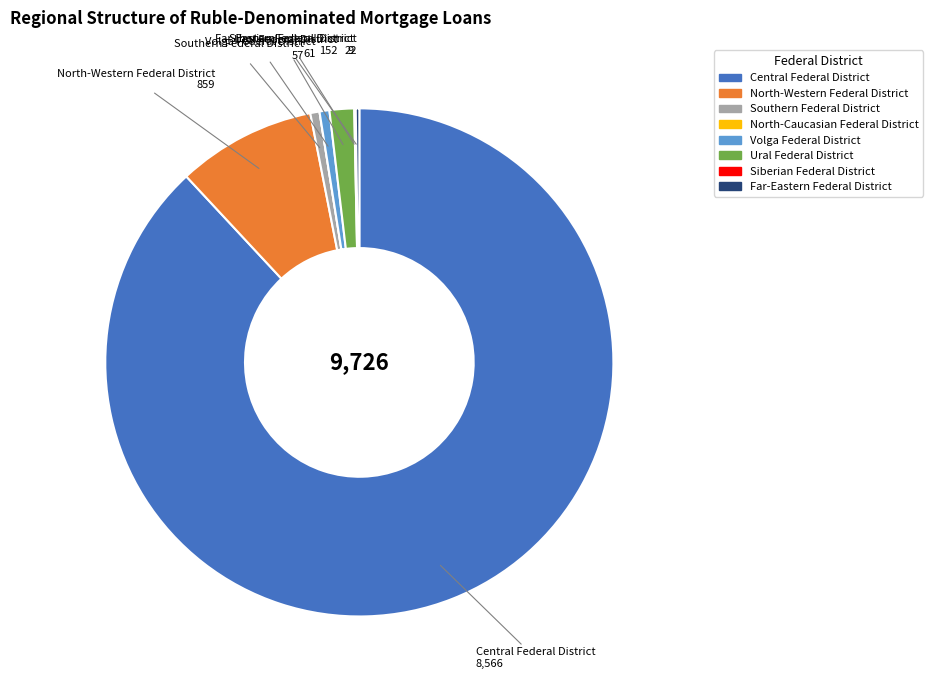

Is there any slice that represents more than half of the pie?

Yes